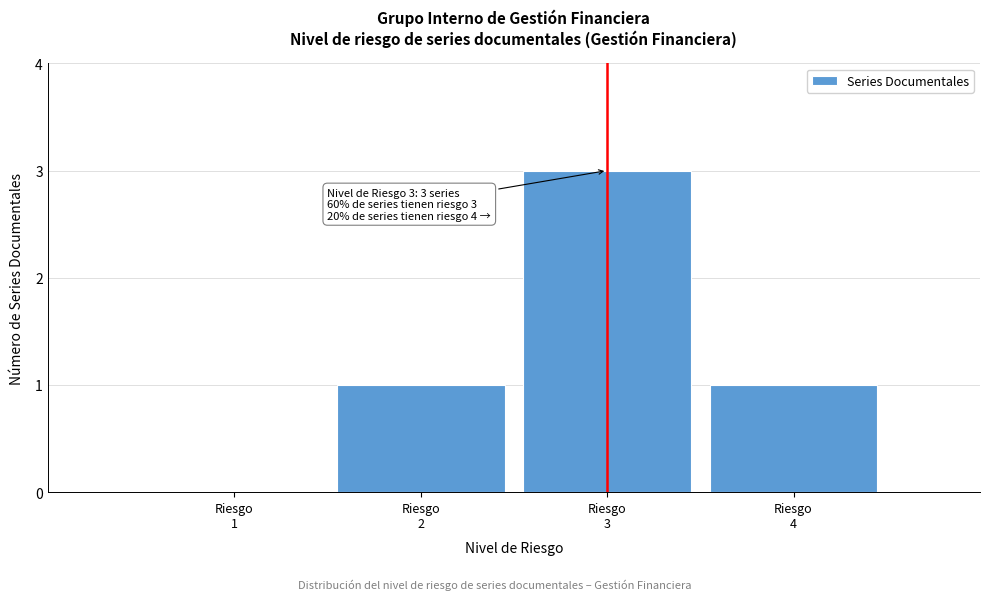

Which range on the x-axis has the tallest bar?

2.5 to 3.5